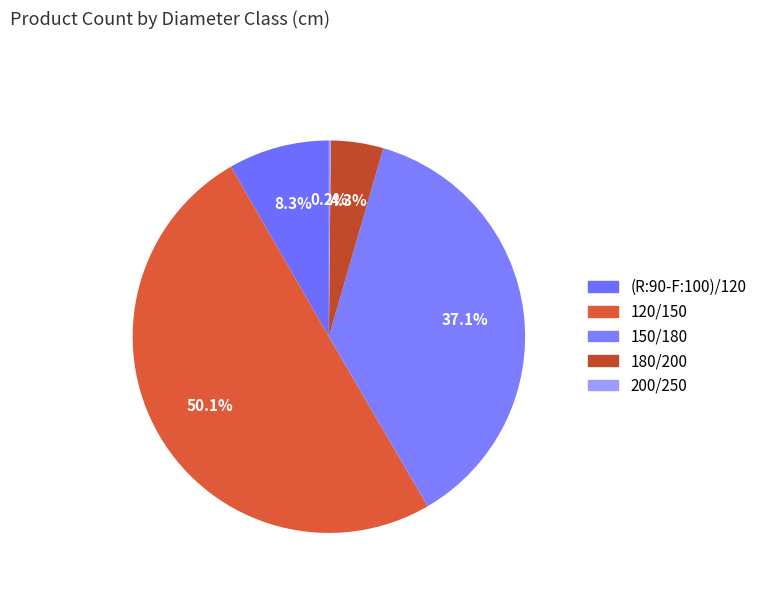

Is there a majority slice in this chart?

Yes